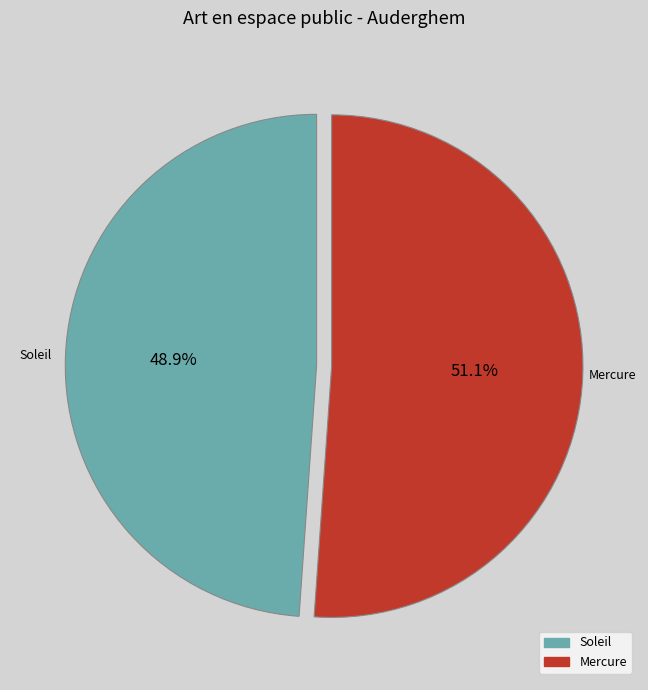

How many segments does this pie chart have?

2